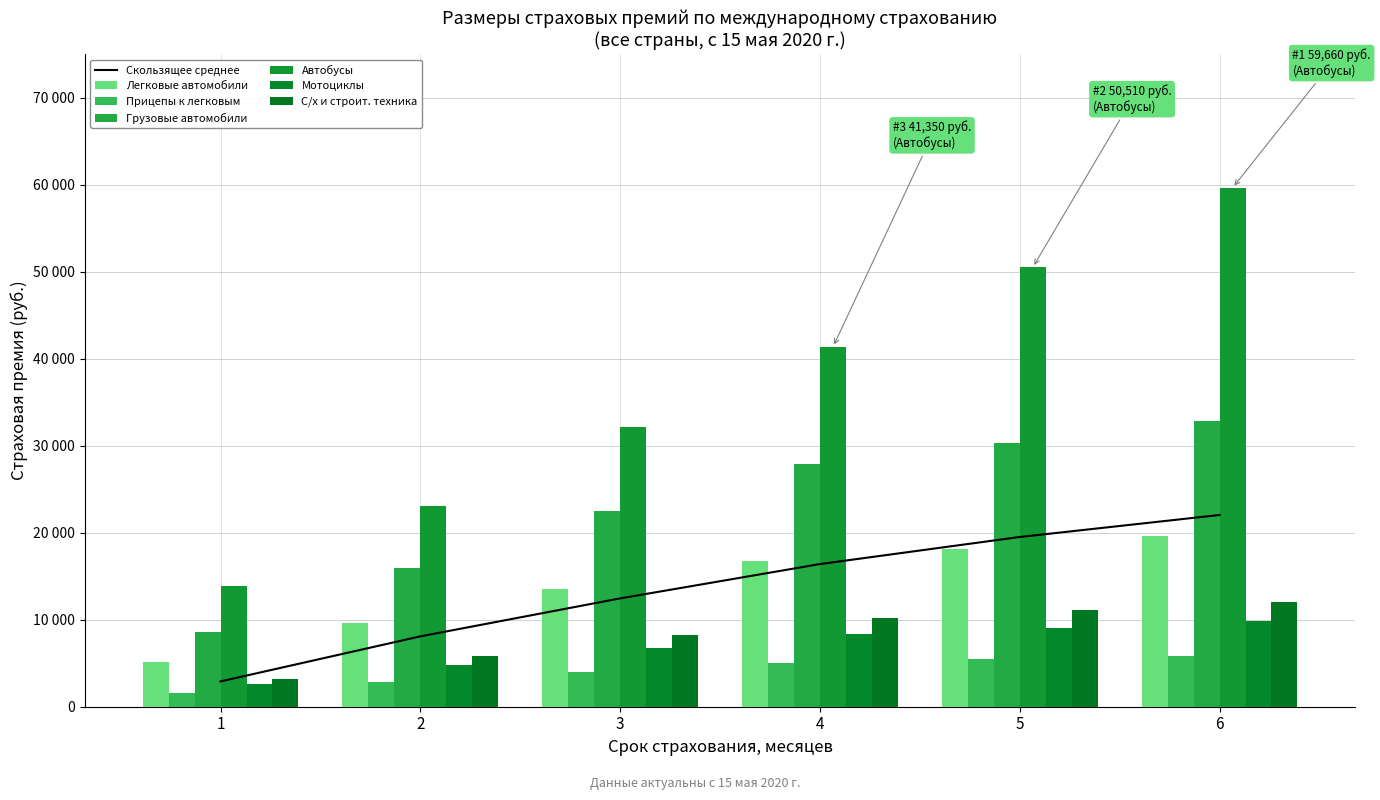

Rank the series by their maximum value, from lowest to highest.

Прицепы к легковым, Мотоциклы, С/х и строит. техника, Легковые автомобили, Грузовые автомобили, Автобусы